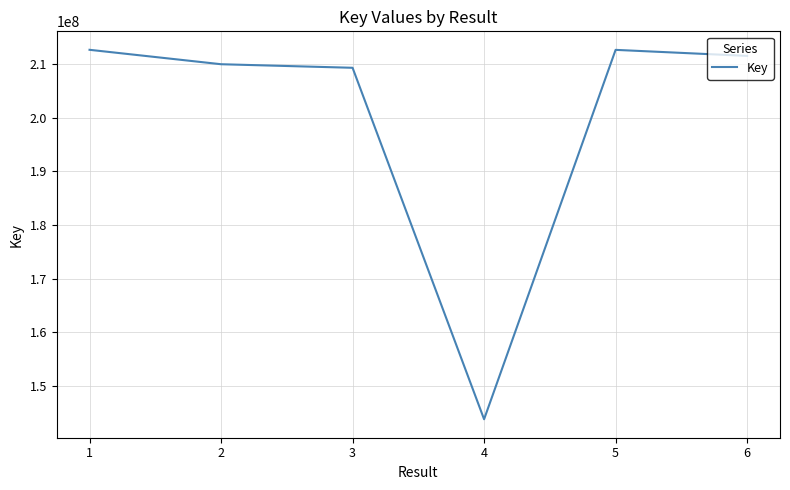

What is the difference between the values at 3 and 6?

2216049